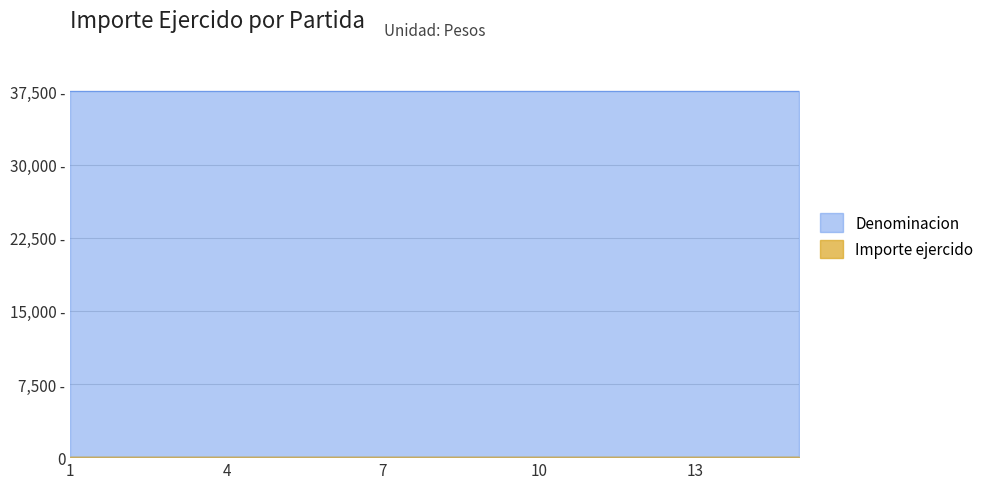

The Denominacion series shows 37503 at 8. True or false?

True